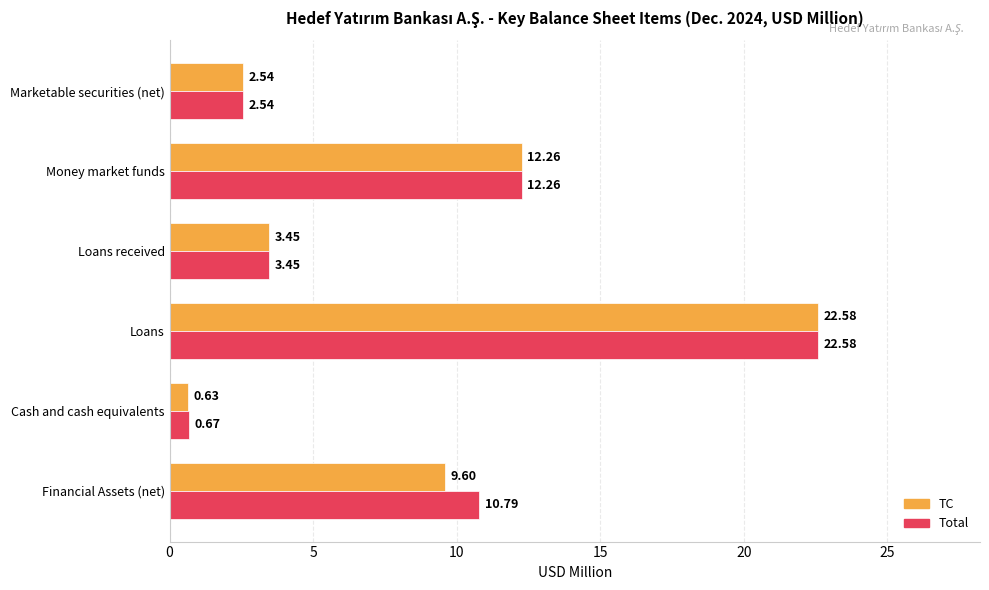

Where is TC nearest to the value 11?

Money market funds